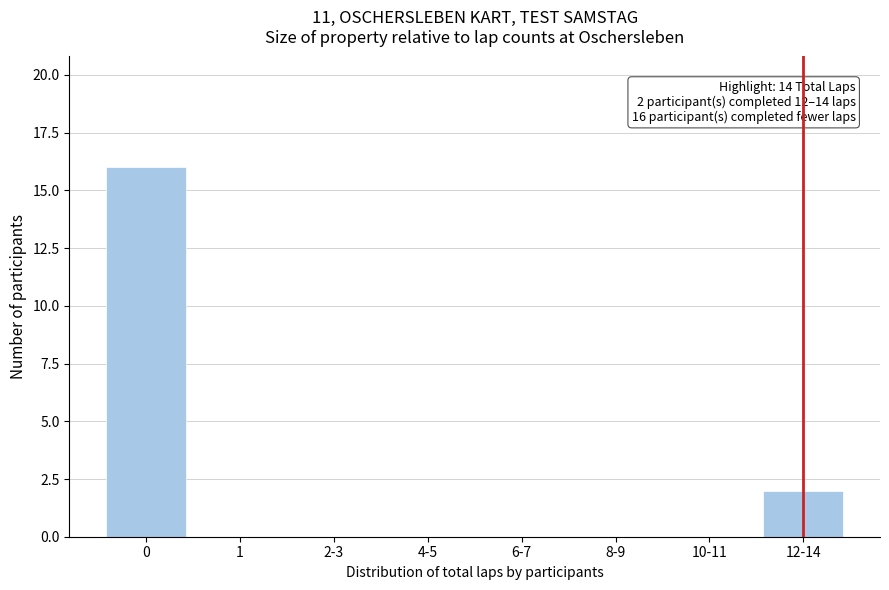

Reading left to right, extract all data points from this chart.

0=16	1=0	2-3=0	4-5=0	6-7=0	8-9=0	10-11=0	12-14=2